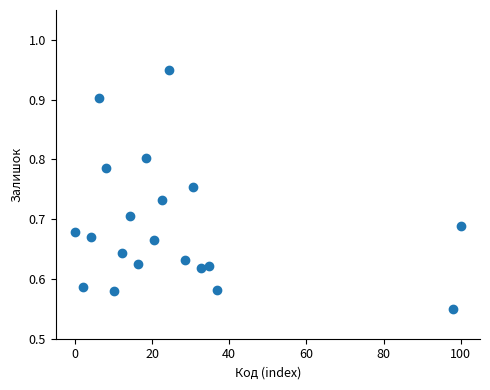

What is the range of X values (max minus min)?

100.0